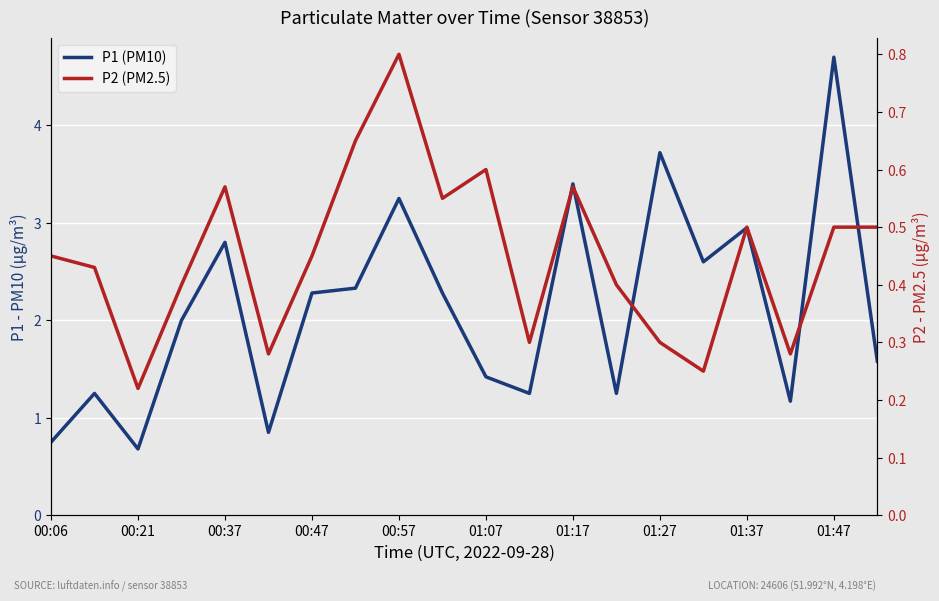

True or false: P1 (PM10) and P2 (PM2.5) intersect in this chart.

False